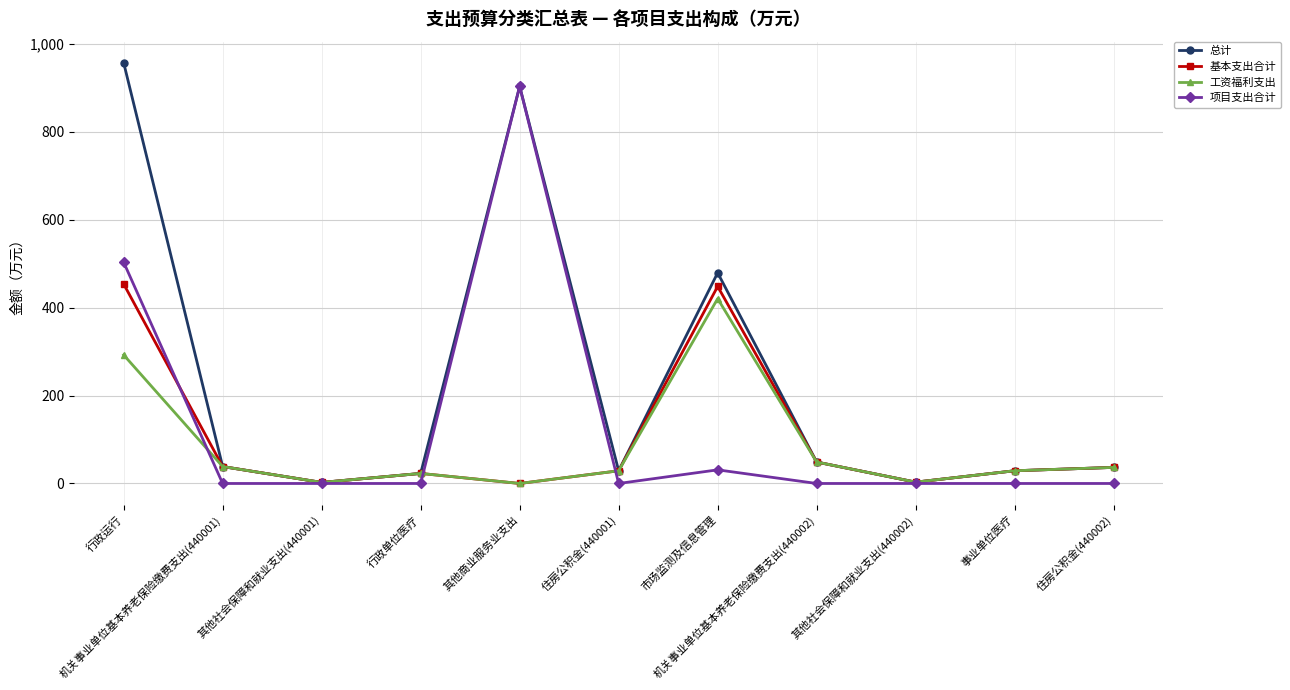

At which category does 工资福利支出 reach its first local peak?

行政单位医疗